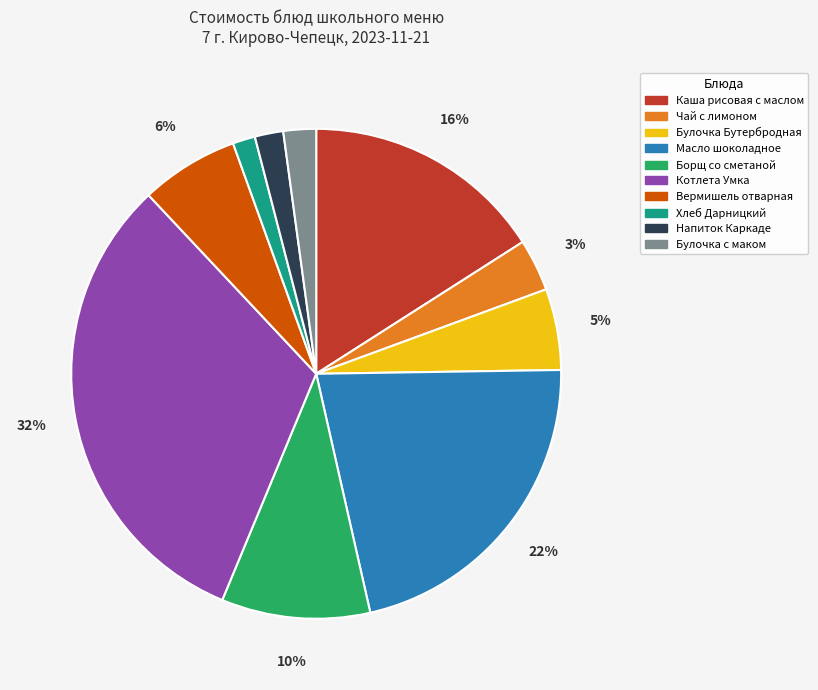

To the nearest percent, what portion does Котлета Умка represent?

32%